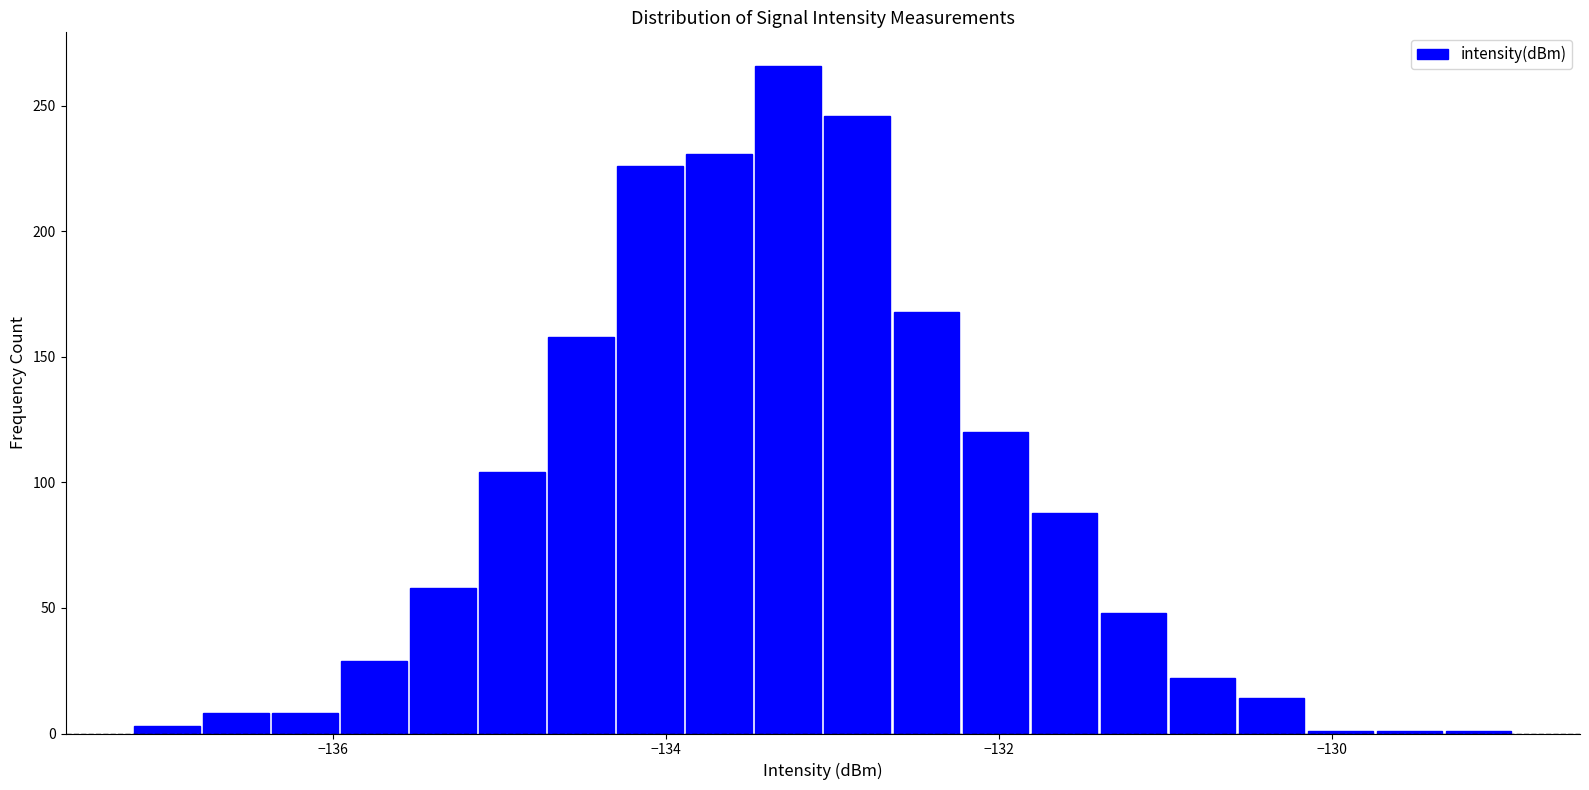

Around what value on the x-axis is the tallest bar? Give the approximate position of its centre, as read against the axis.

-133.2